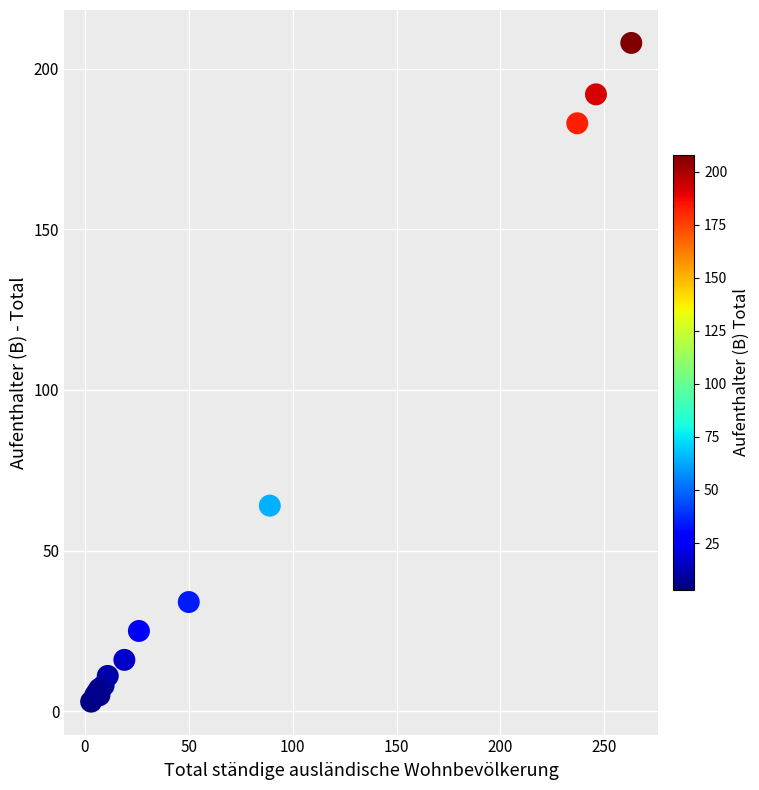

What Y value in the scatter plot is closest to 105?

64